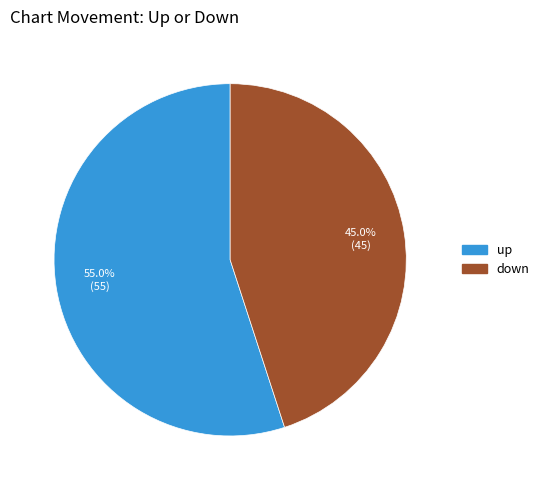

To the nearest percent, what is the average slice percentage?

50%